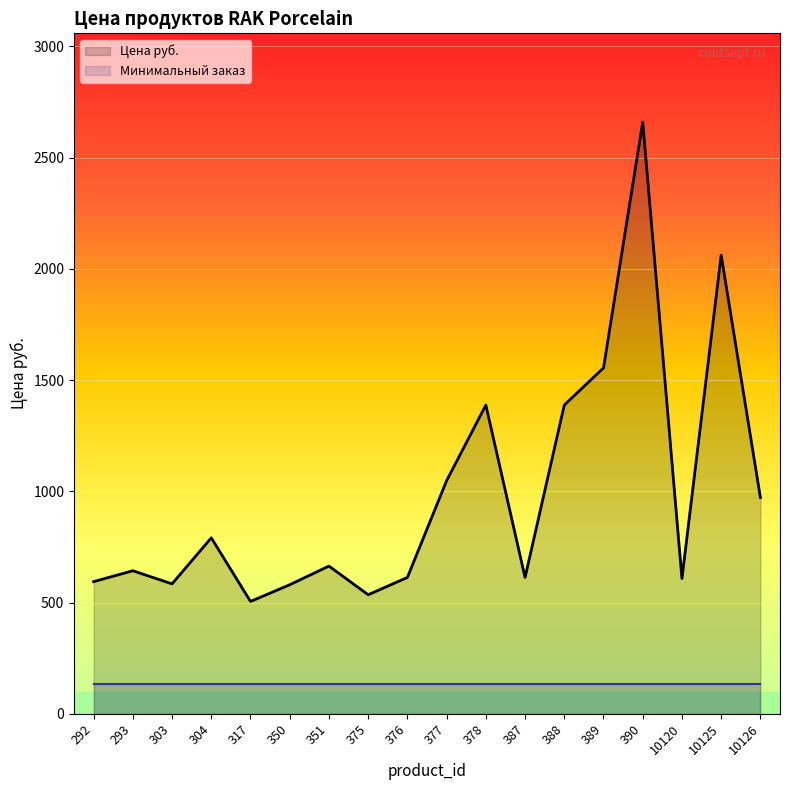

Where is the first local maximum?

293